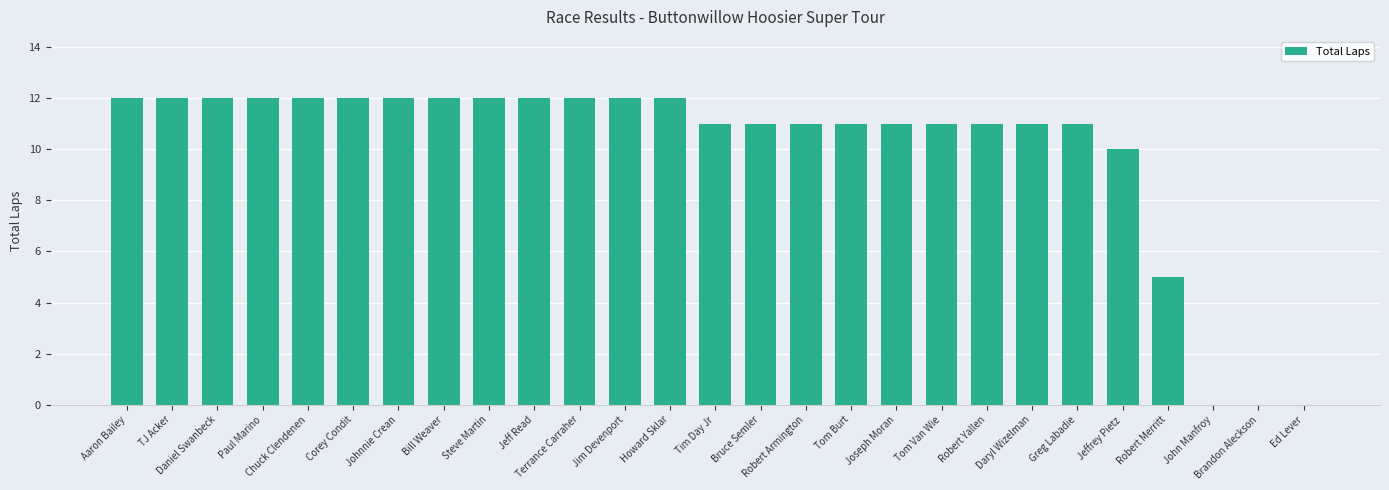

What is the maximum value shown in the chart?

12